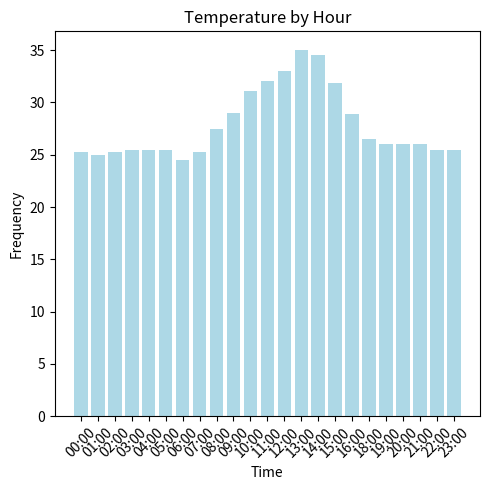

What is the change in value from 18:00 to 21:00?

-0.5